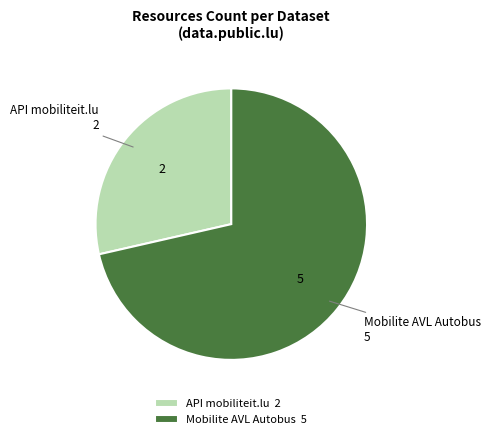

How many segments does this pie chart have?

2